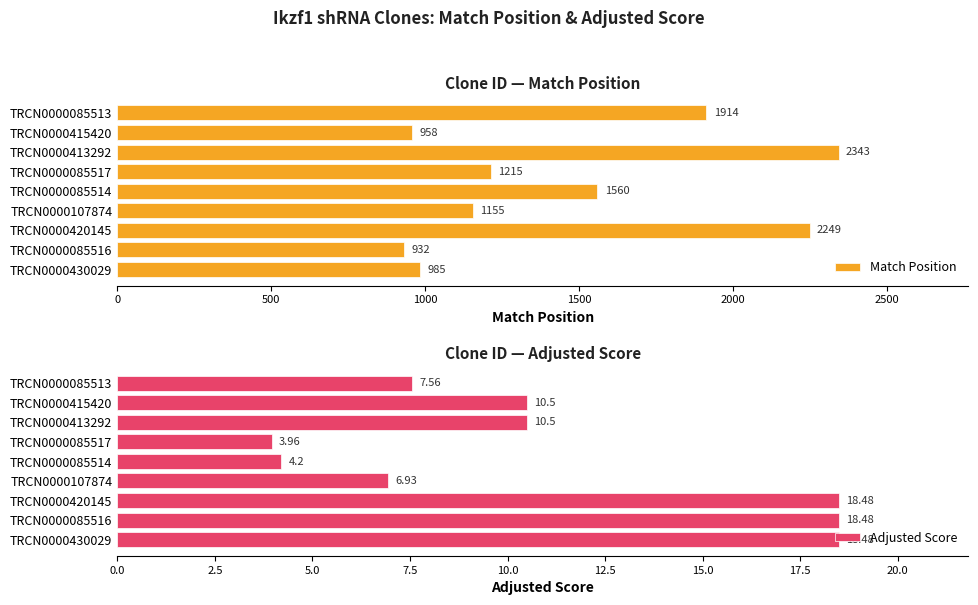

Is it true that Match Position equals 985 at TRCN0000430029?

True